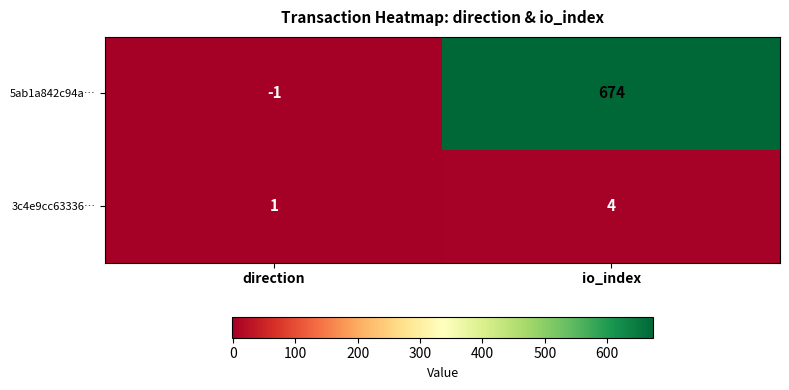

The value of 3c4e9cc63336… at direction is 0. True or false?

False